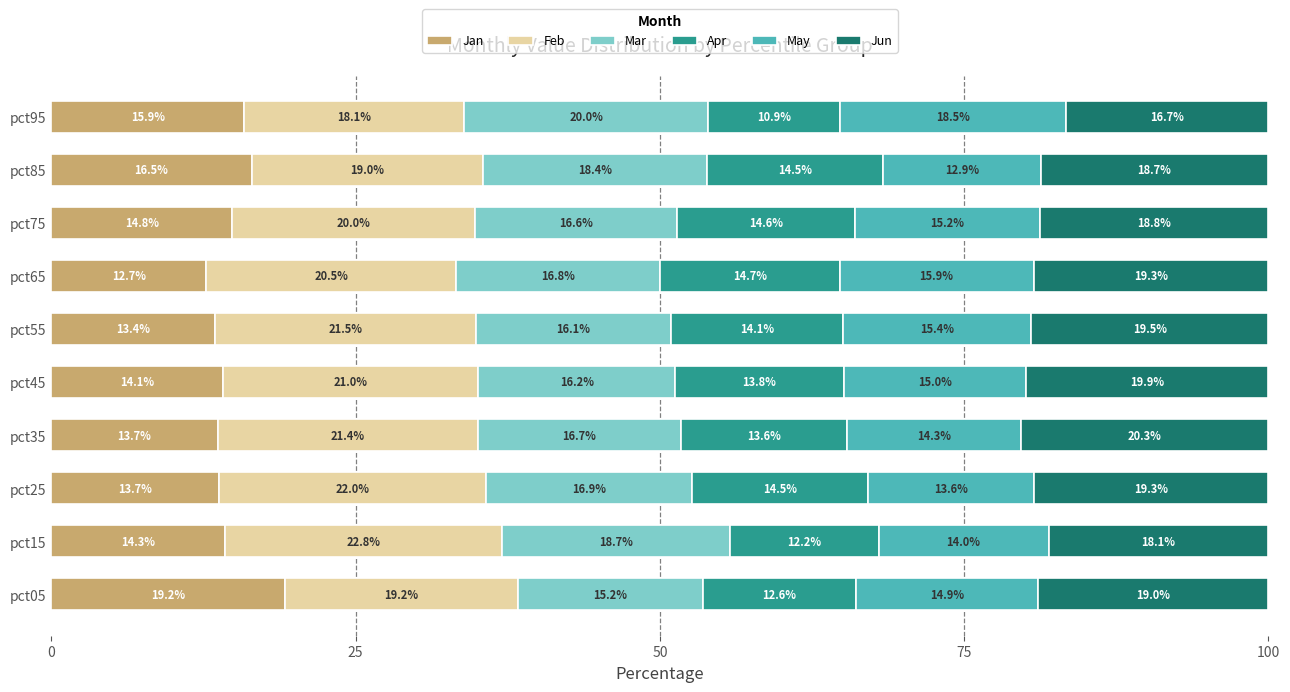

Is it true that Jan equals 13.7 at pct25?

True